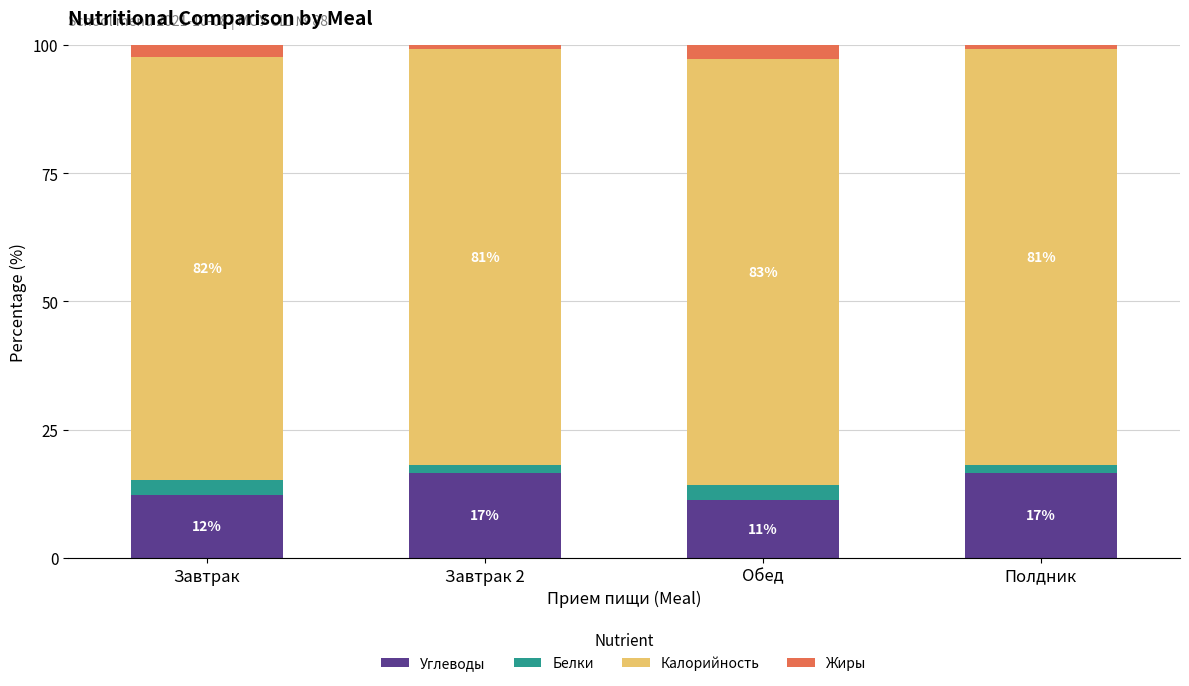

List the series in order of their peak value, highest first.

Калорийность, Углеводы, Белки, Жиры